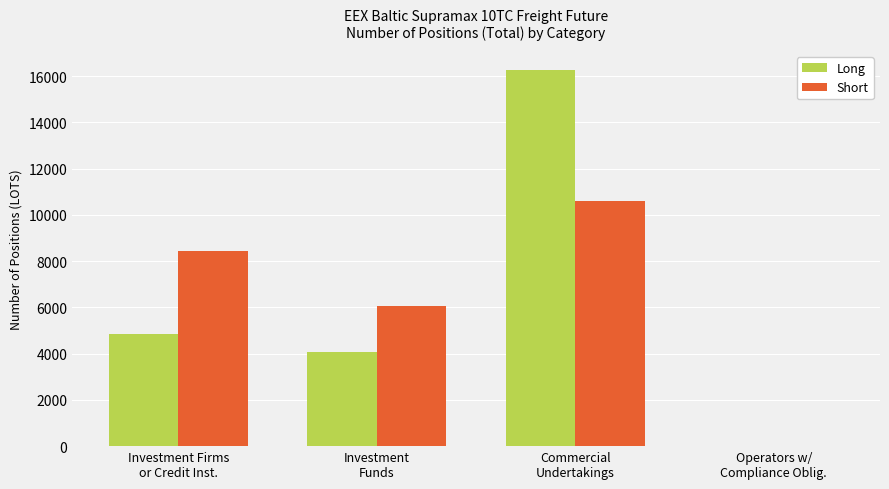

Reading left to right, what are all the values shown in this chart?

Long: 4855.9	4073.0	16271.9	0.0
Short: 8450.9	6048.0	10580.8	0.0